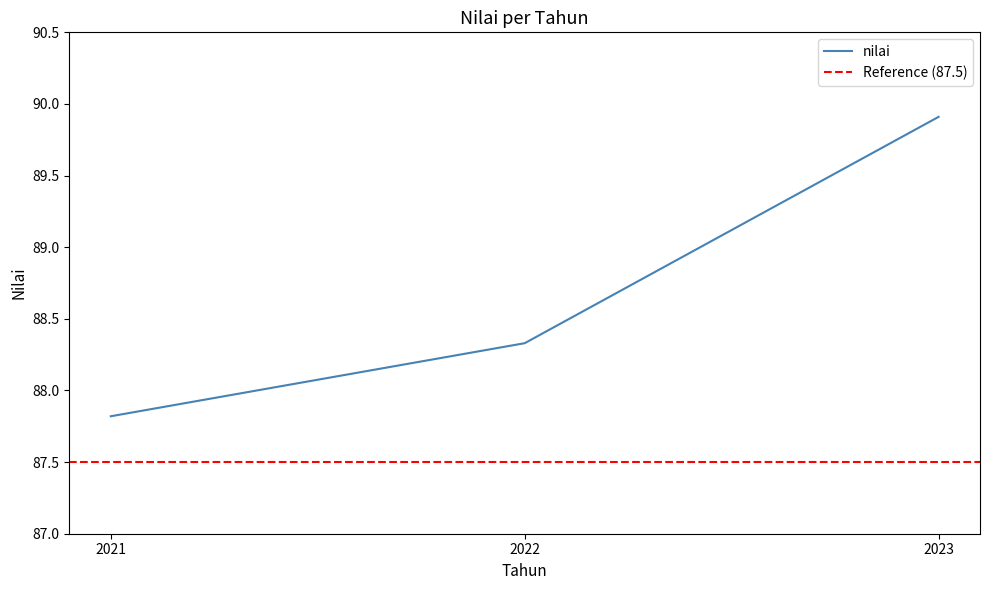

What is the value of the 3rd point from the left?

89.9